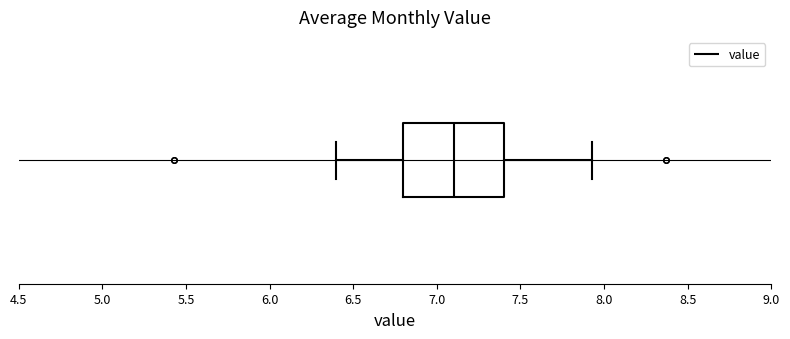

Transcribe this box plot: give where the median line is, the range the box spans, and where the two whiskers end, as read against the x-axis. The values are not printed on the chart, so give them approximately, as read against the axis.

median 7.10, box 6.80 to 7.40, whiskers 6.40 to 7.95